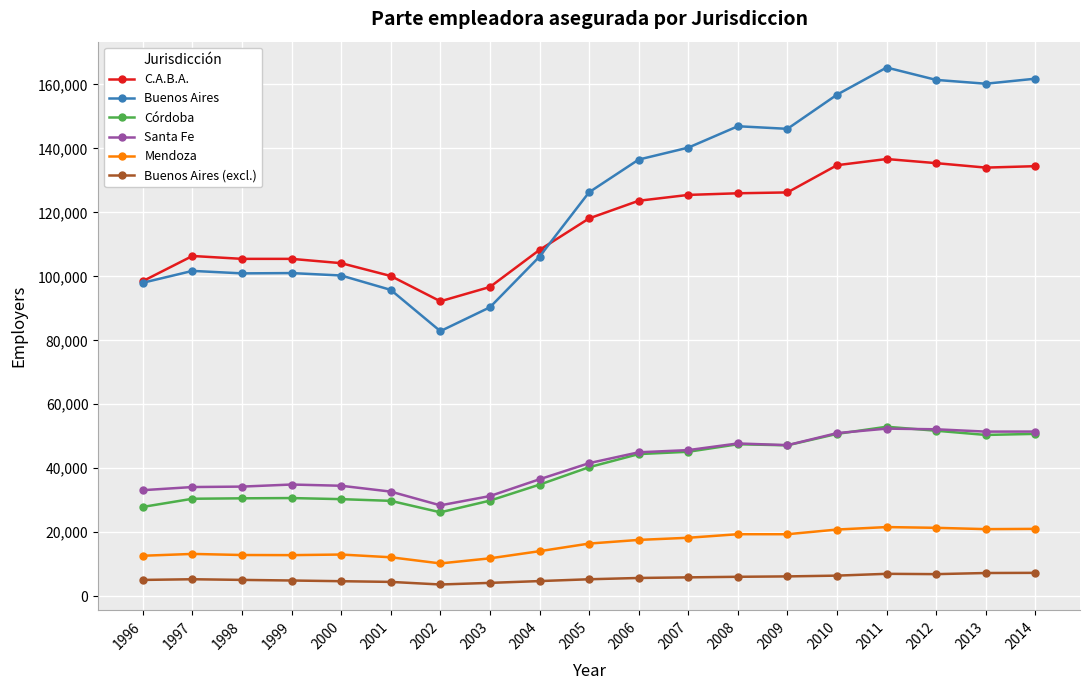

What is the maximum value for Mendoza?

21614